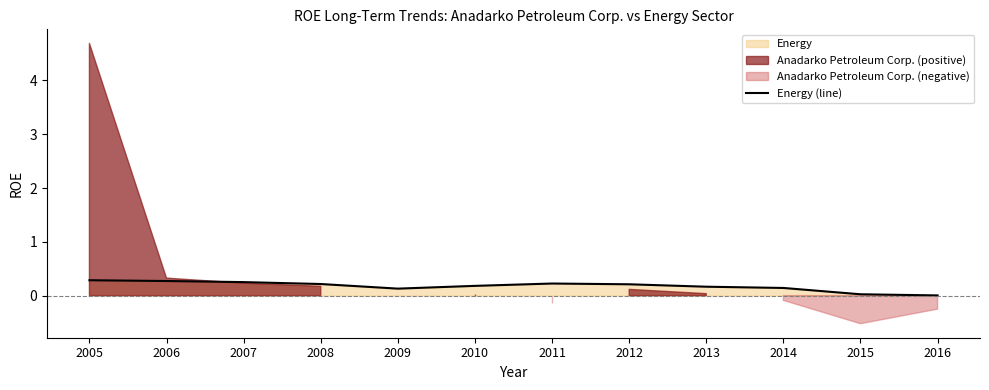

Where is the first local minimum?

2009